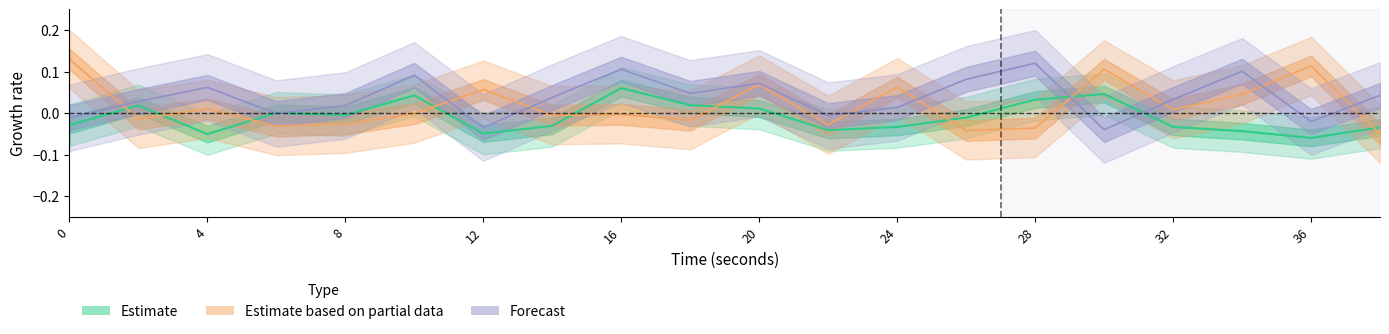

Which series has the largest total across all categories?

Forecast